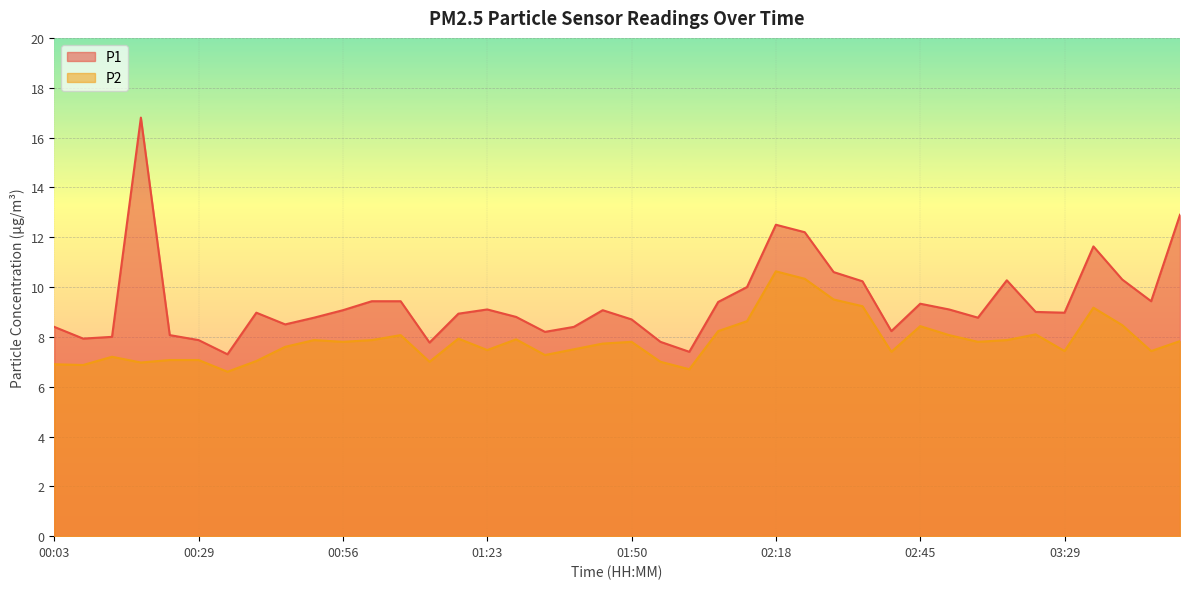

Which label corresponds to the largest value in the chart?

00:19